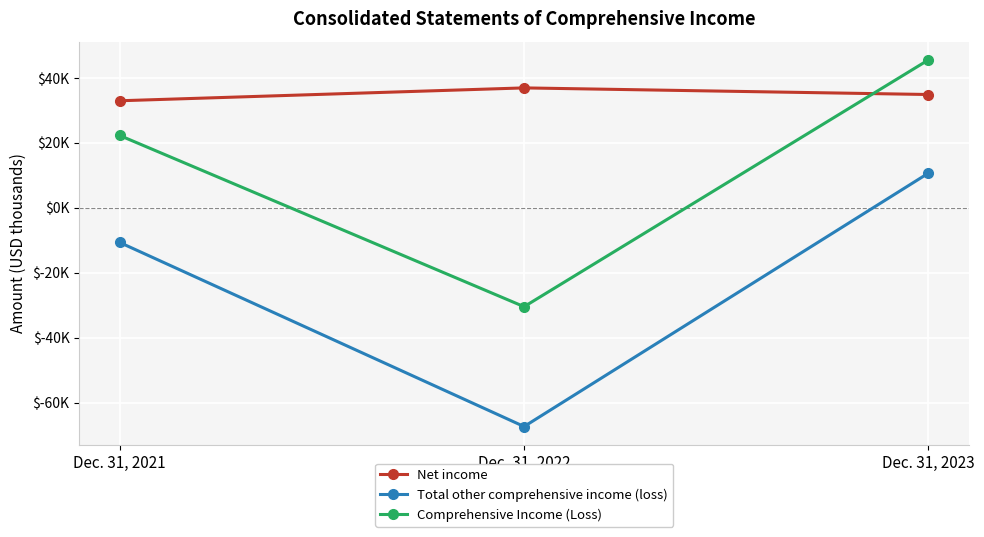

At which category is the sum across all series the highest?

Dec. 31, 2023